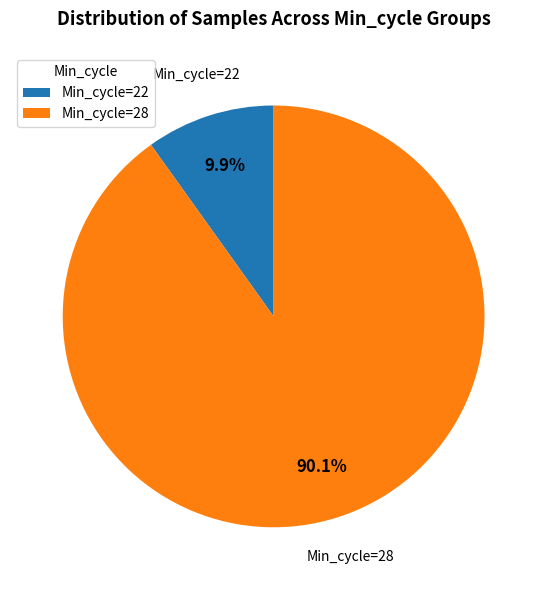

Which has a higher value, Min_cycle=28 or Min_cycle=22?

Min_cycle=28